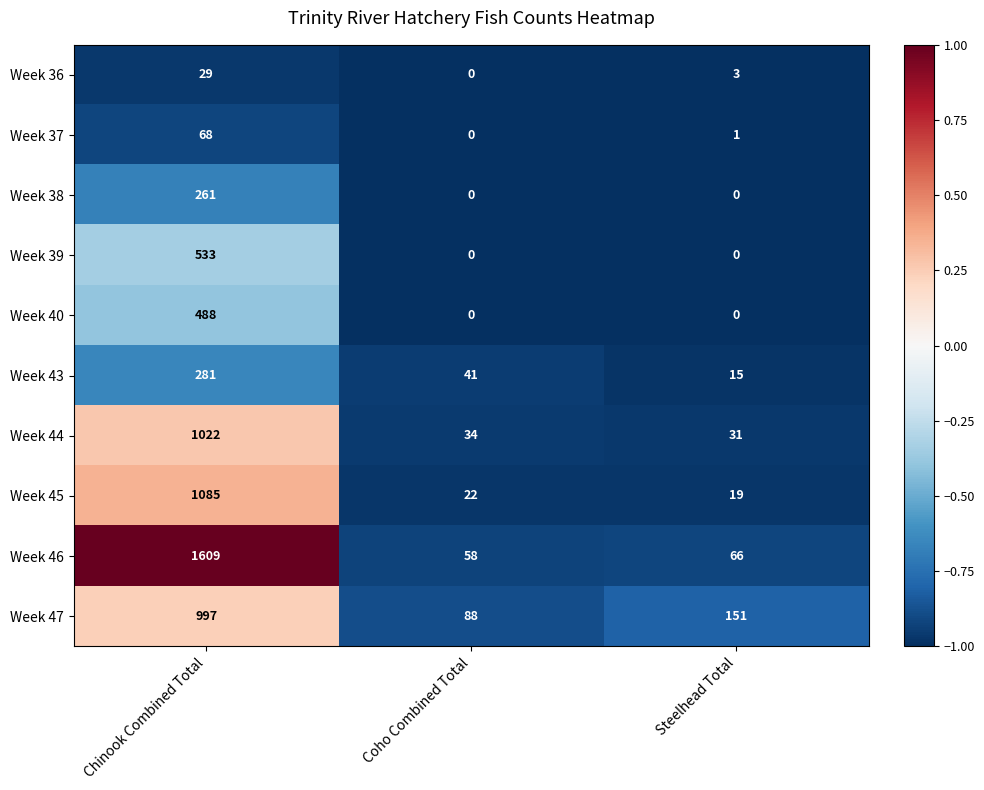

What value does the Week 47 series have at Steelhead Total, to the nearest 100?

200